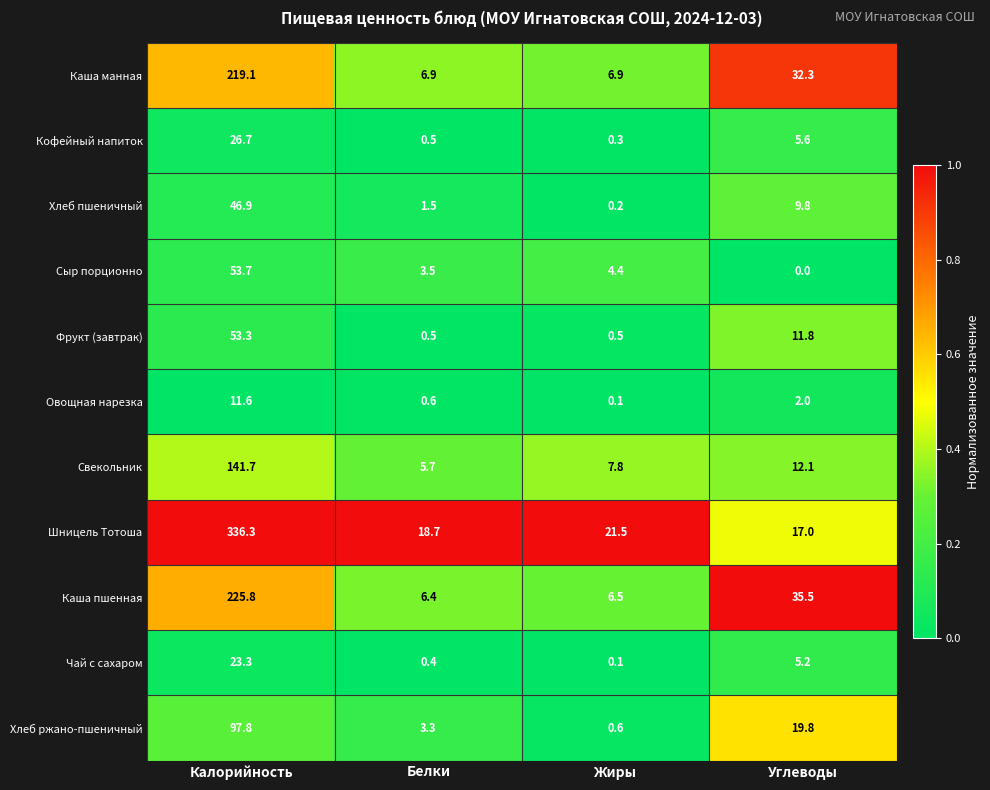

Which series has the widest spread of values?

Шницель Тотоша